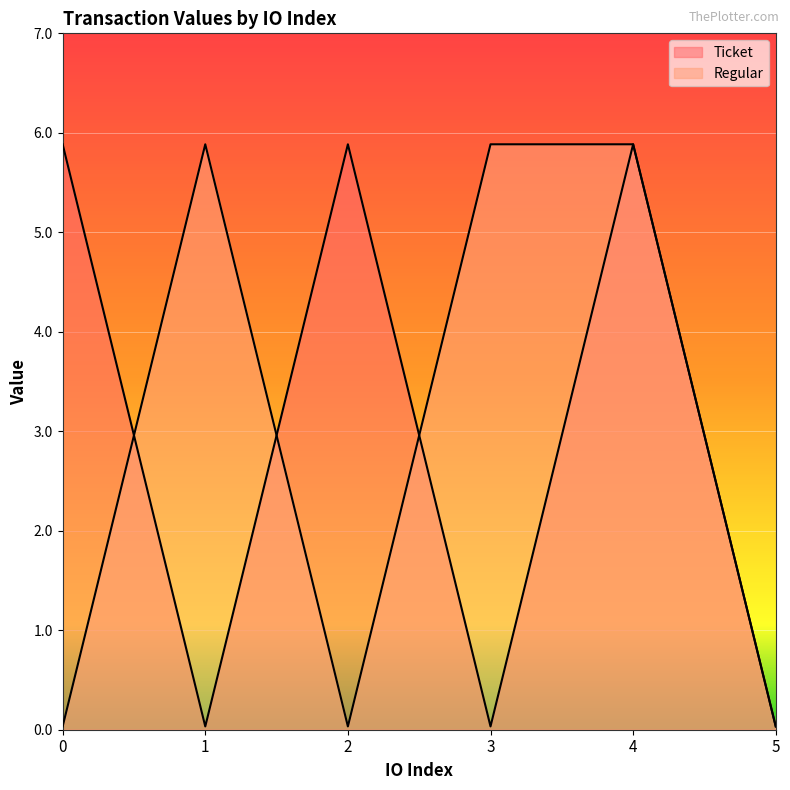

Rank the series by their maximum value, from highest to lowest.

Ticket, Regular